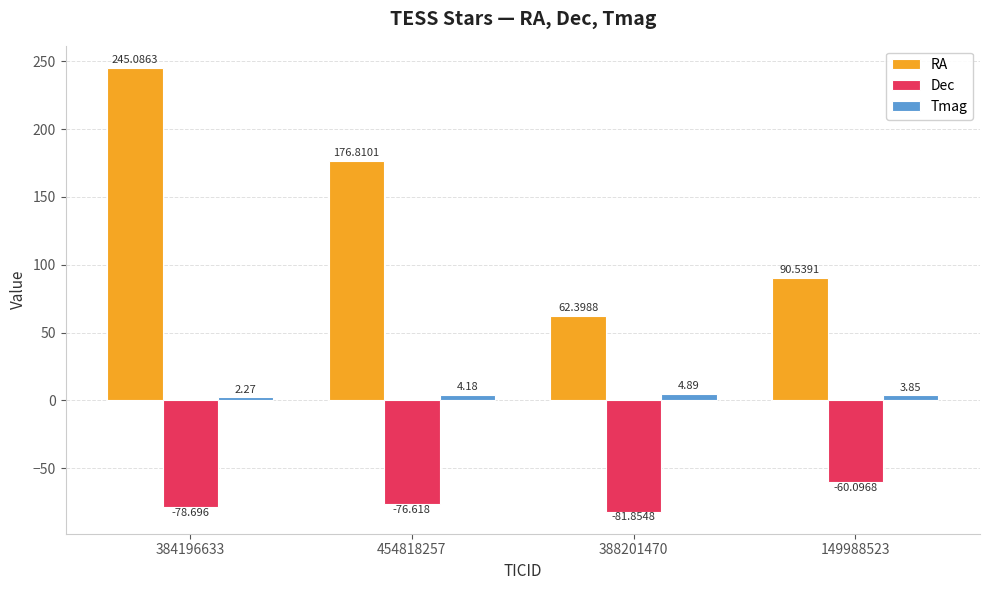

What is the difference between the Tmag values at 454818257 and 149988523?

0.3